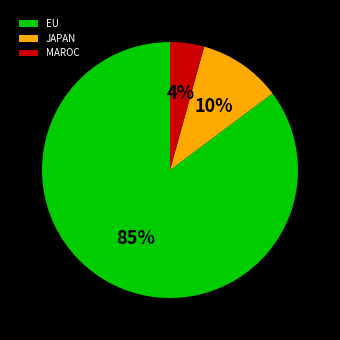

To the nearest percent, what is the average slice percentage?

33%